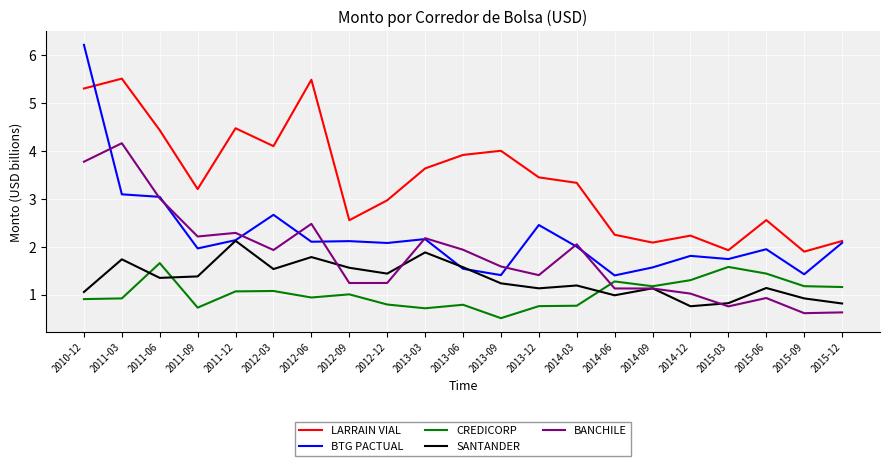

What is the minimum value for BTG PACTUAL?

1.4